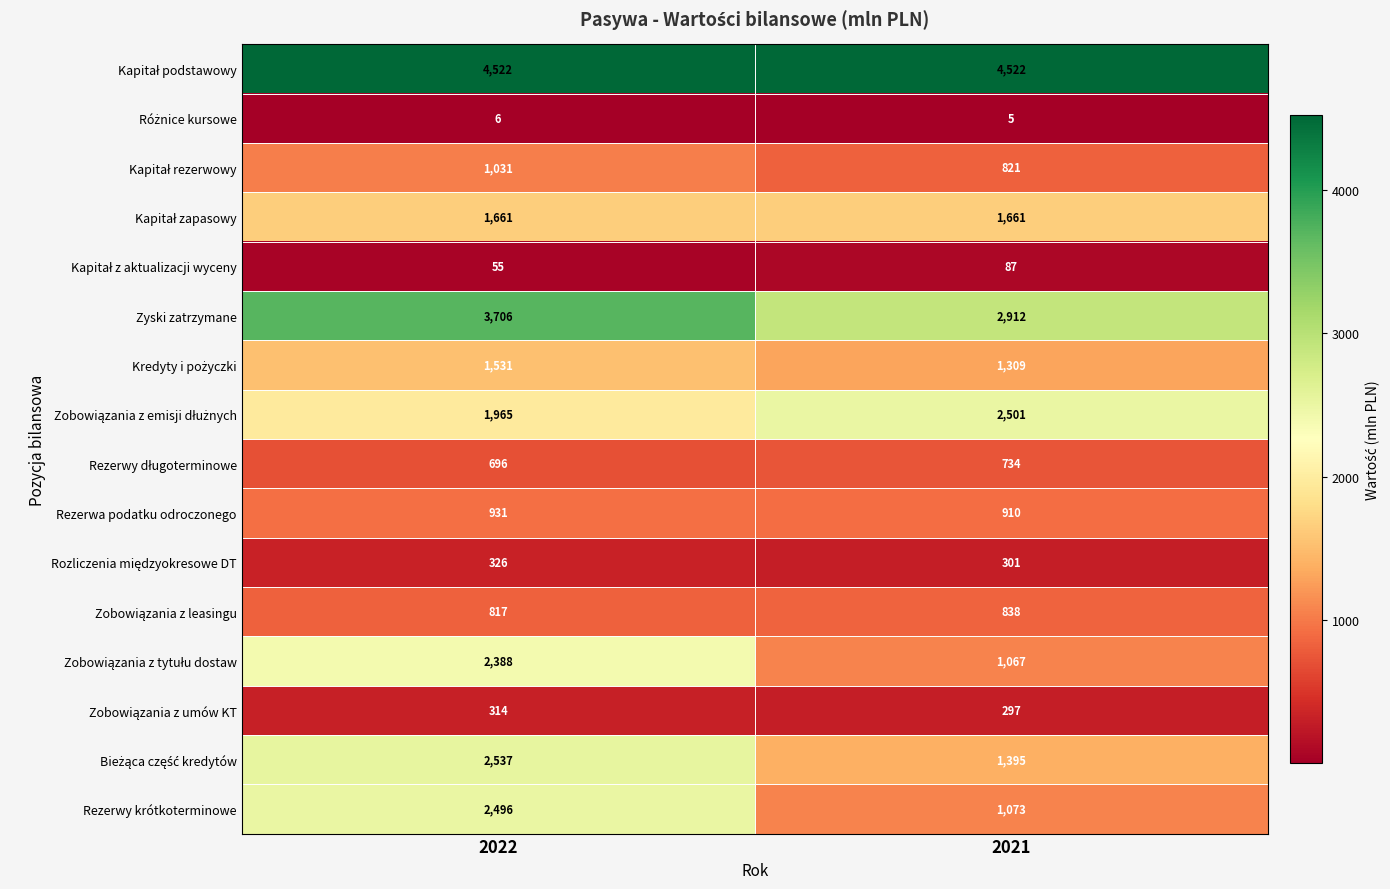

What is the total value across all series at 2021?

20433